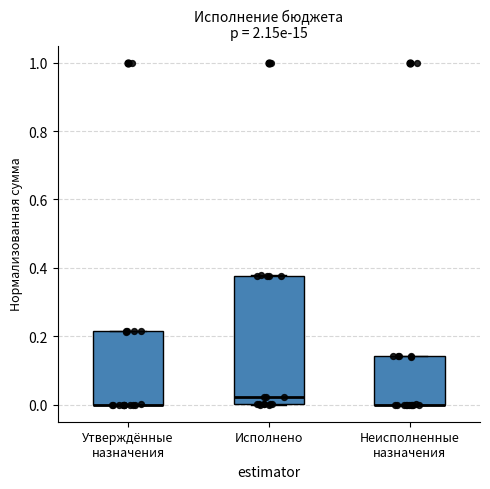

Which box is the tallest, from its lower edge to its upper edge?

Исполнено